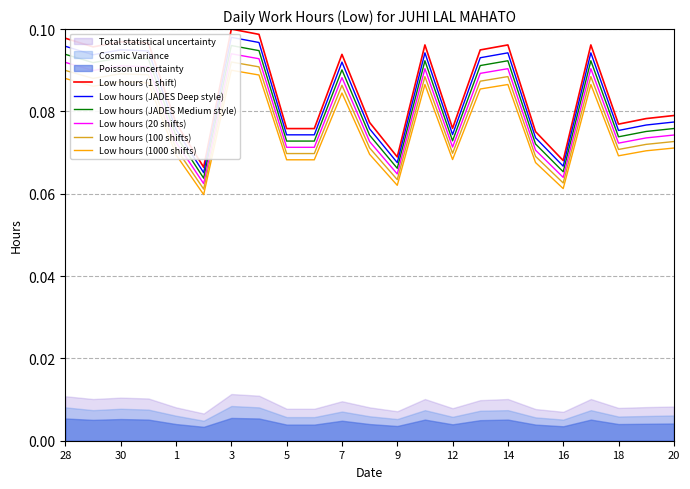

Is it true that Low hours (1 shift) equals 0.1 at 3?

True